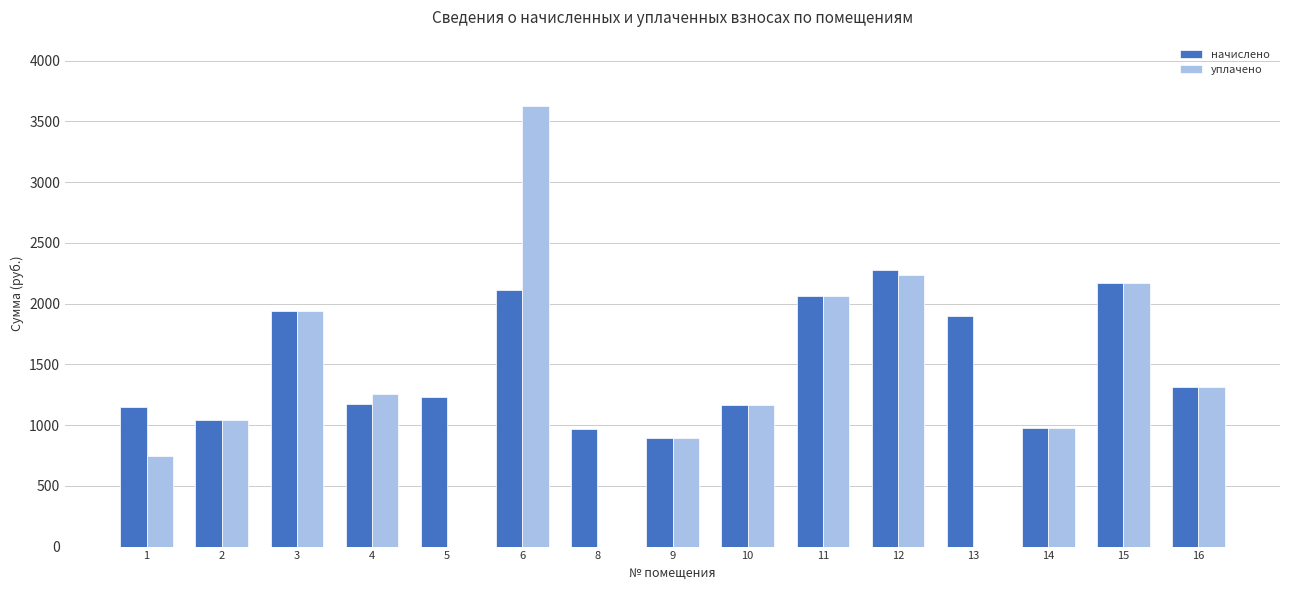

How many groups of bars are there?

15